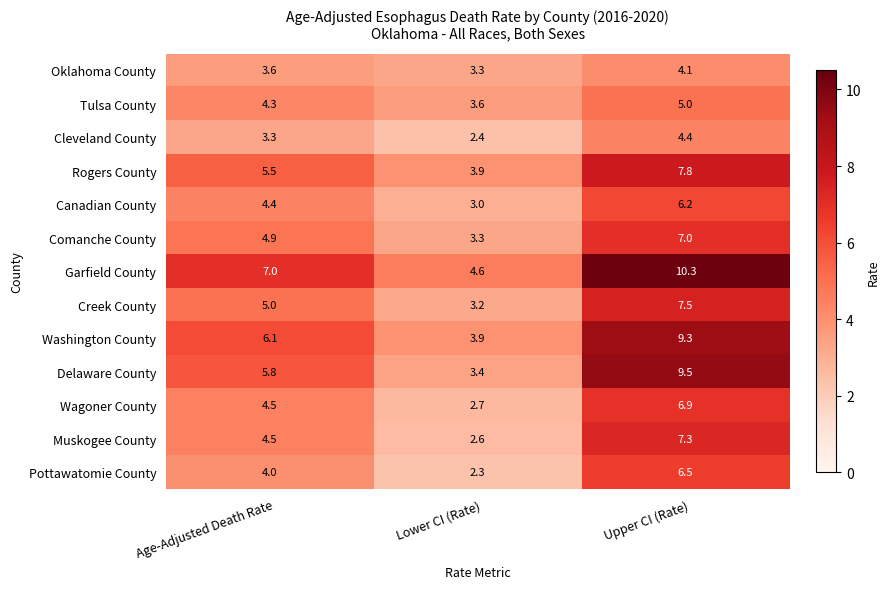

What is the average value of the Muskogee County series?

4.8